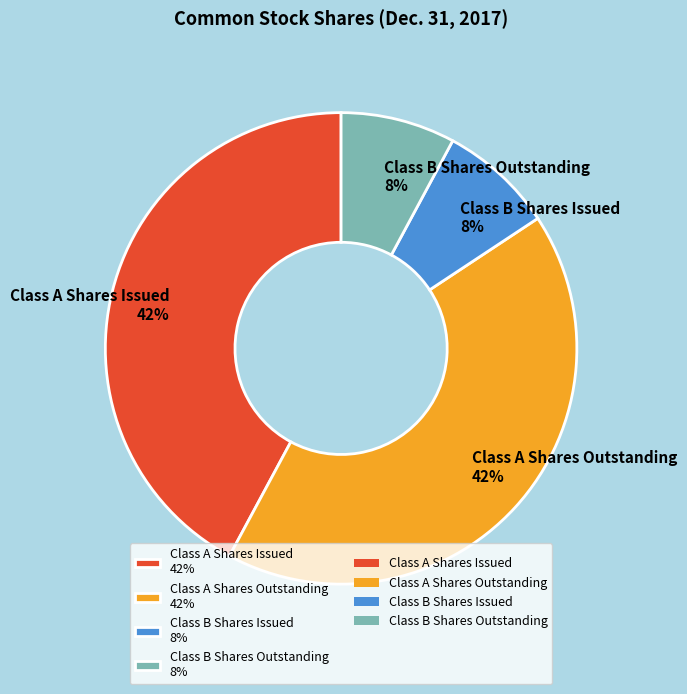

Approximately how many times larger is the value at Class A Shares Outstanding compared to Class A Shares Issued?

1.0